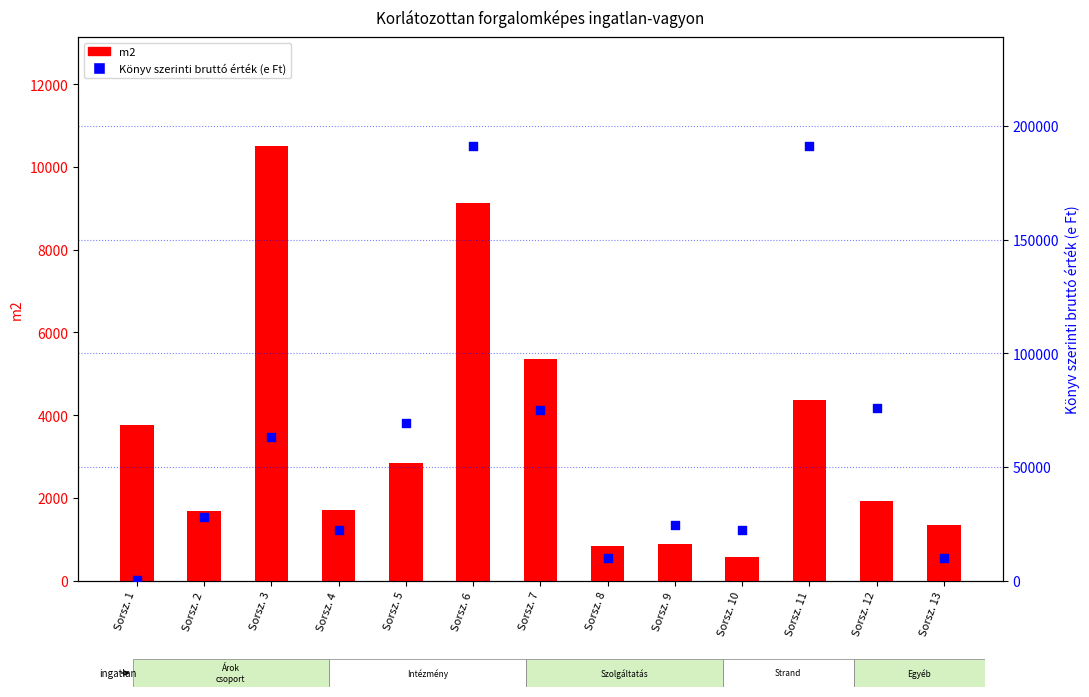

Which series has the largest Y range (max minus min)?

Könyv szerinti bruttó érték (e Ft)